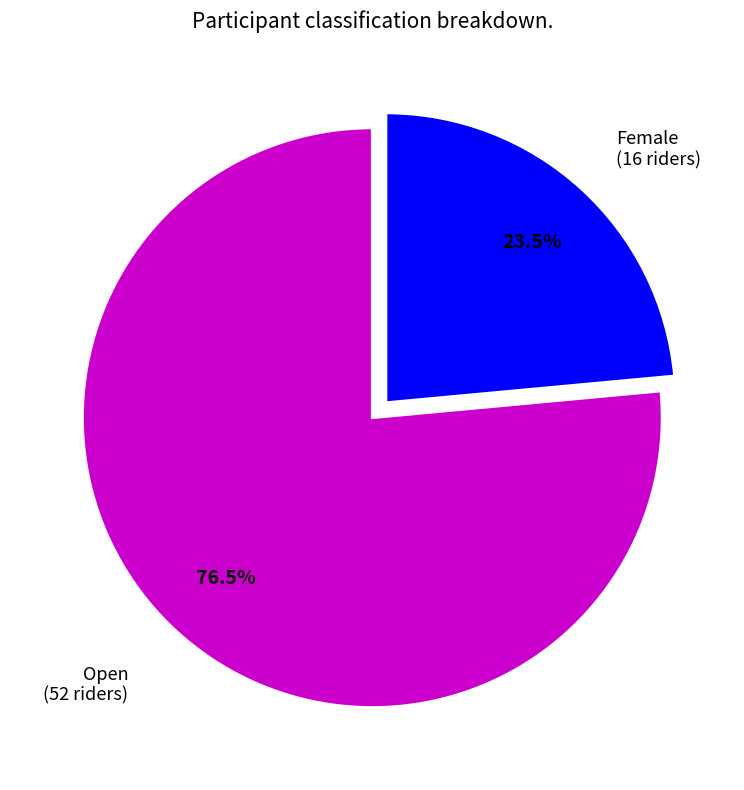

What is the total percentage of Female and Open?

100.0%